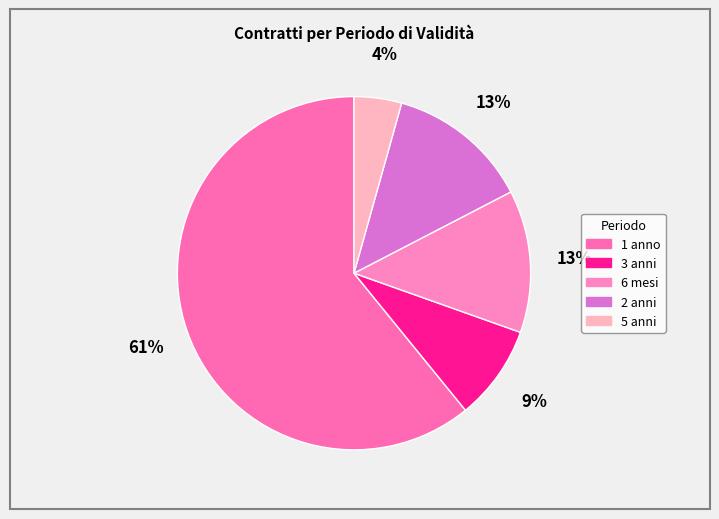

The 2 anni slice represents 13% of the pie. True or false?

True